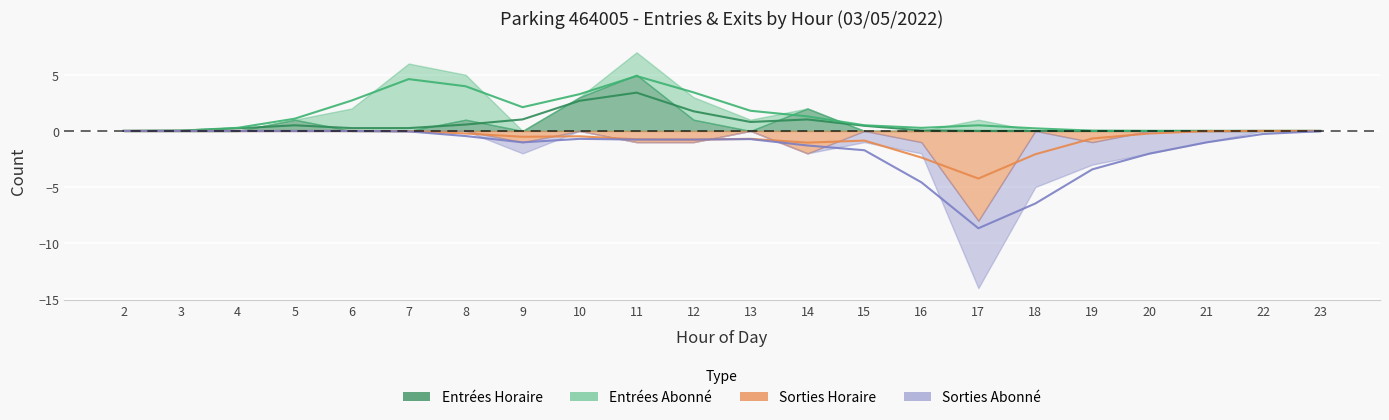

How many lines are shown in the chart?

4